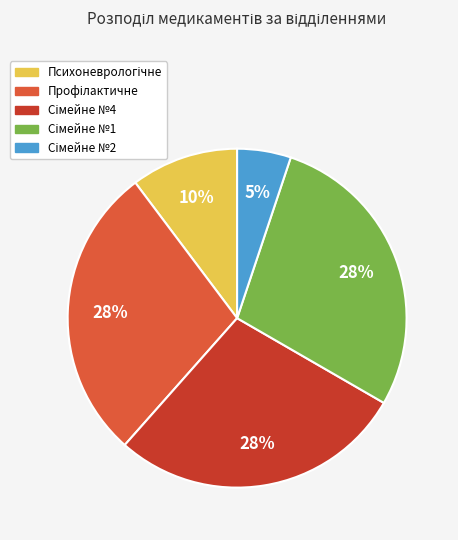

Is there any slice that represents more than half of the pie?

No